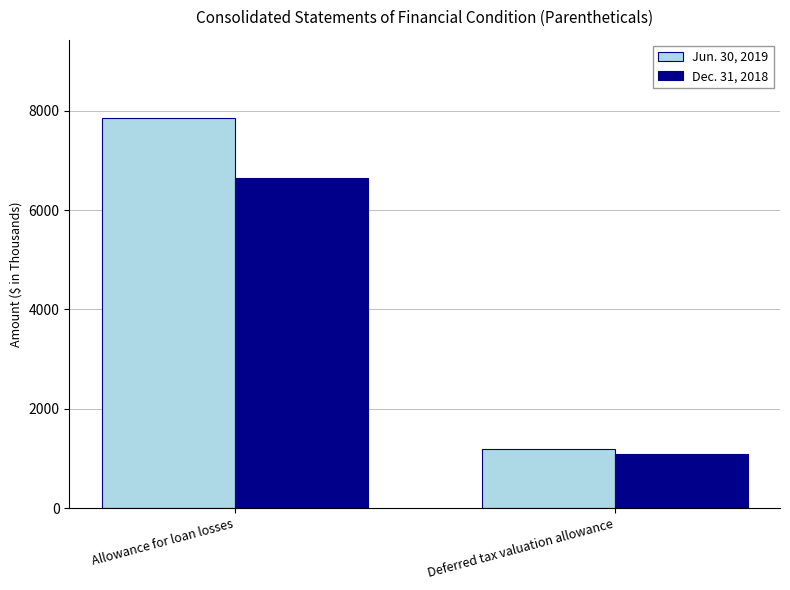

What is the approximate value of Jun. 30, 2019 at Allowance for loan losses?

7858